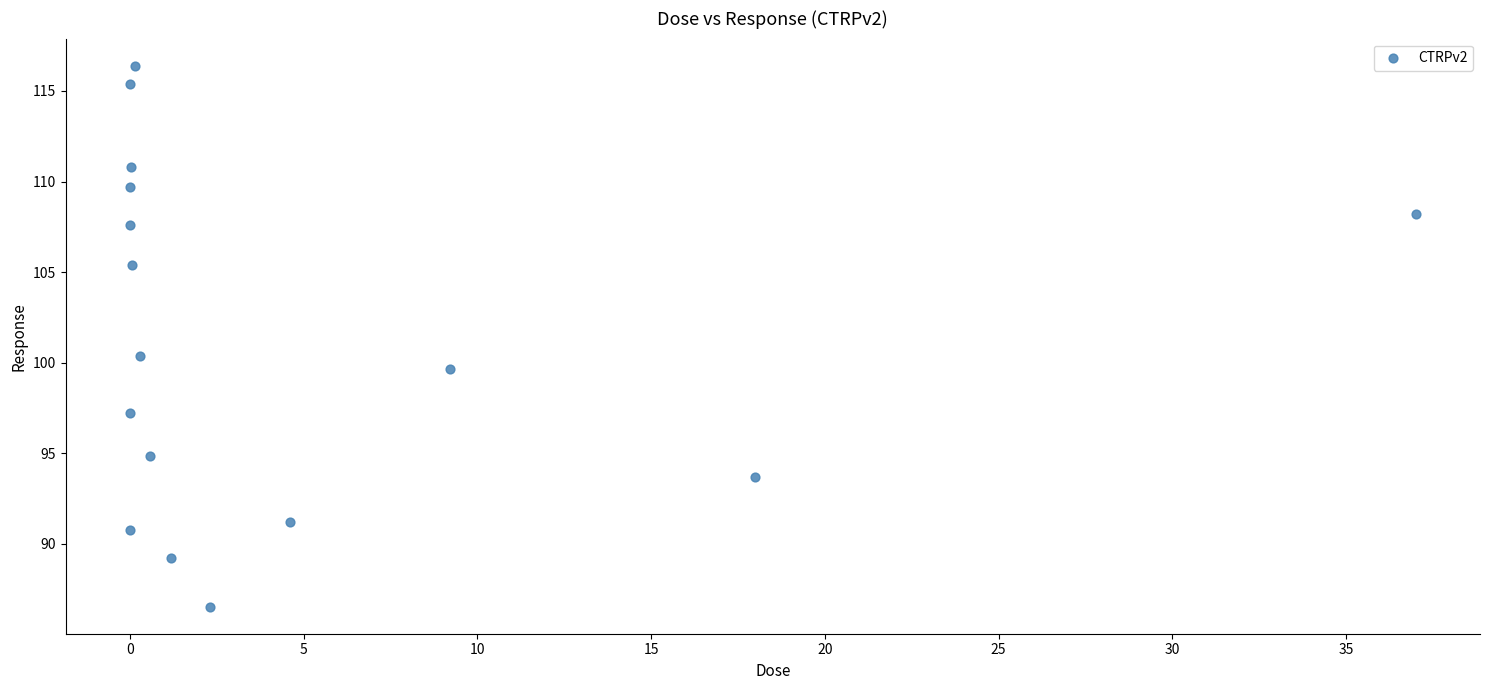

What Y value in the scatter plot is closest to 101?

100.4